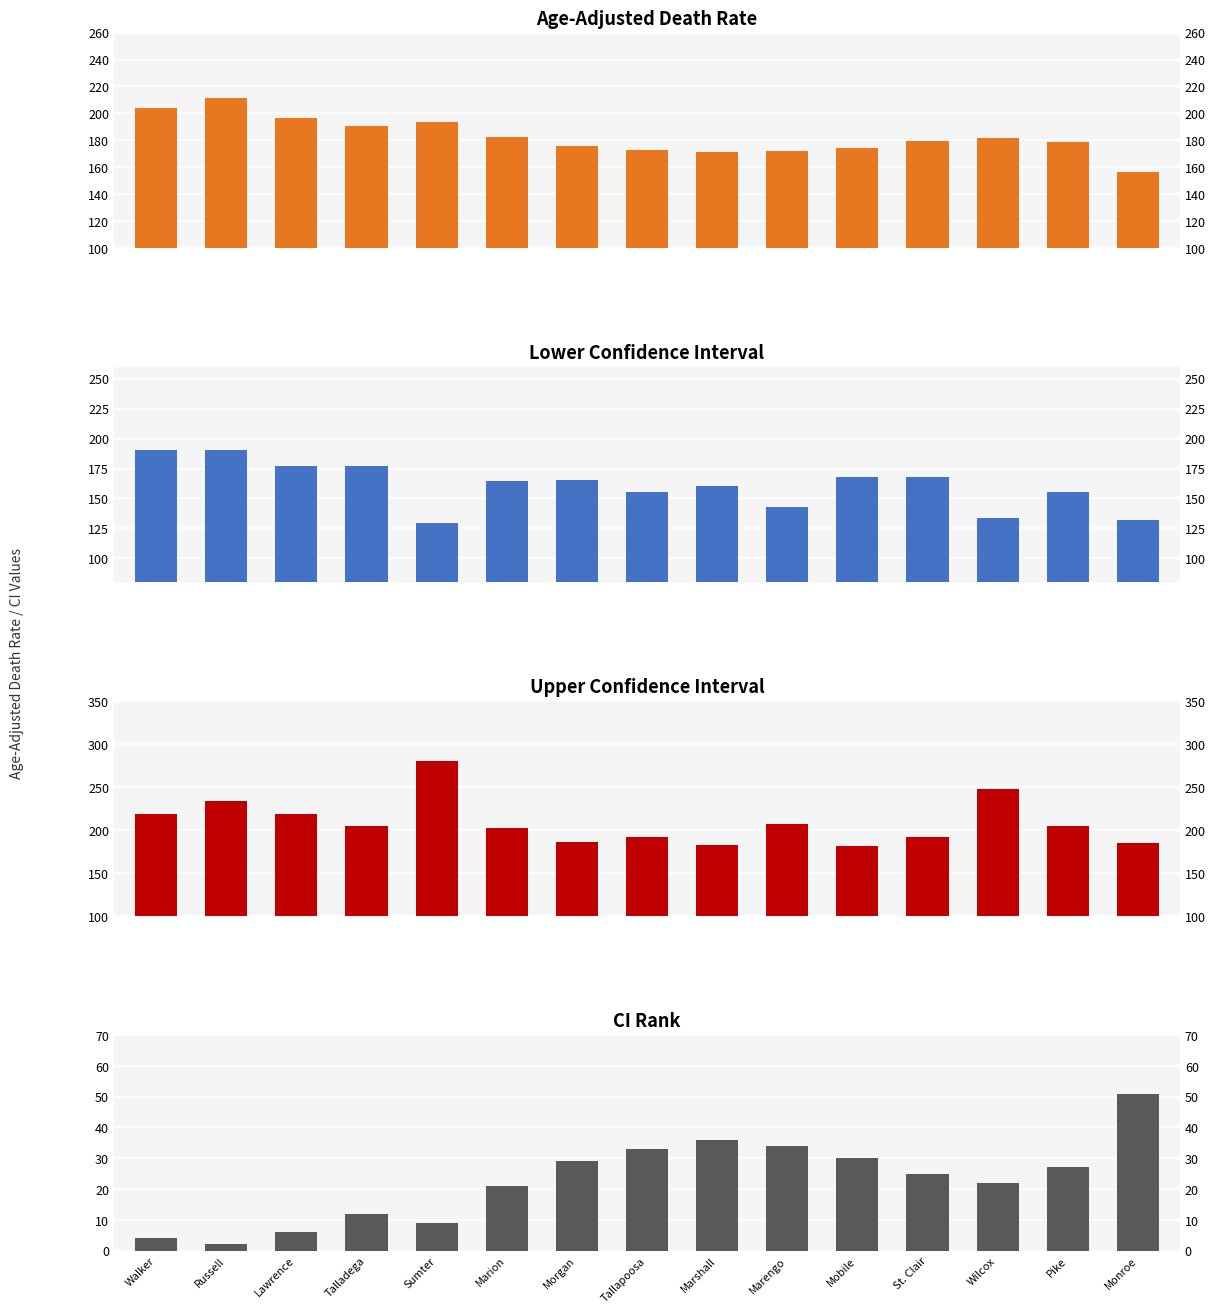

Which series has the widest spread of values?

Upper Confidence Interval